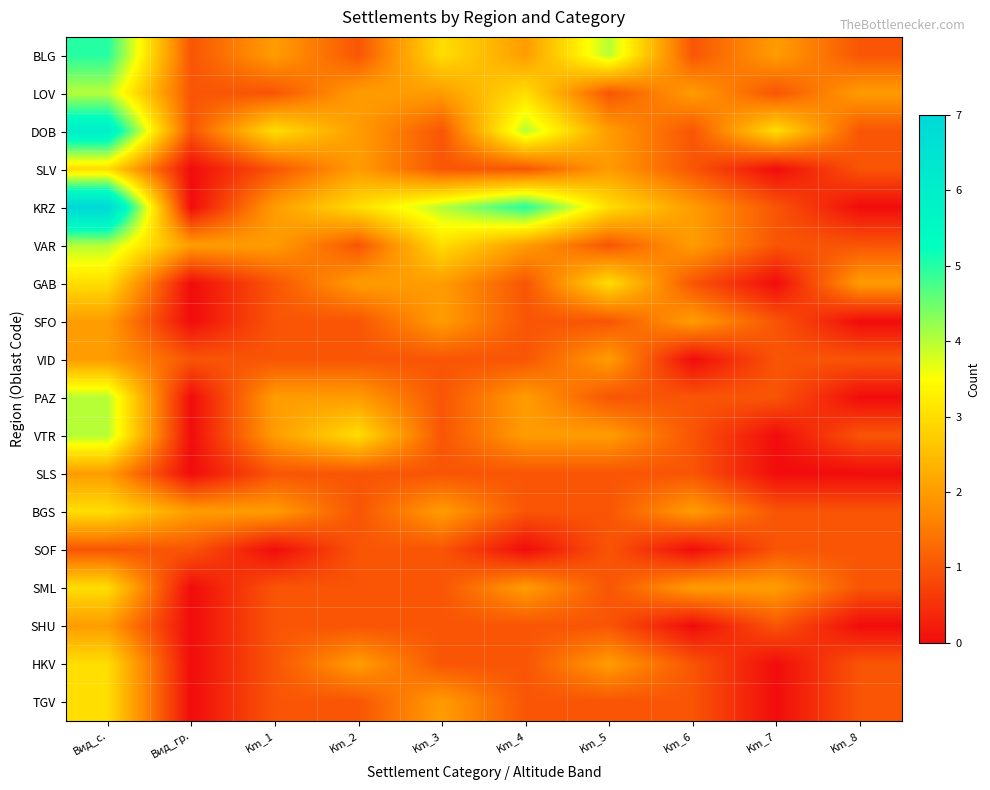

At which category is the sum across all series the highest?

Вид_с.